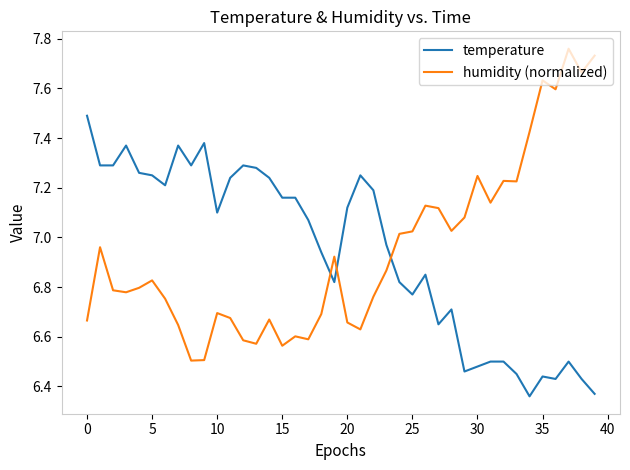

What is the difference between the maximum and minimum values in the humidity (normalized) series?

1.3